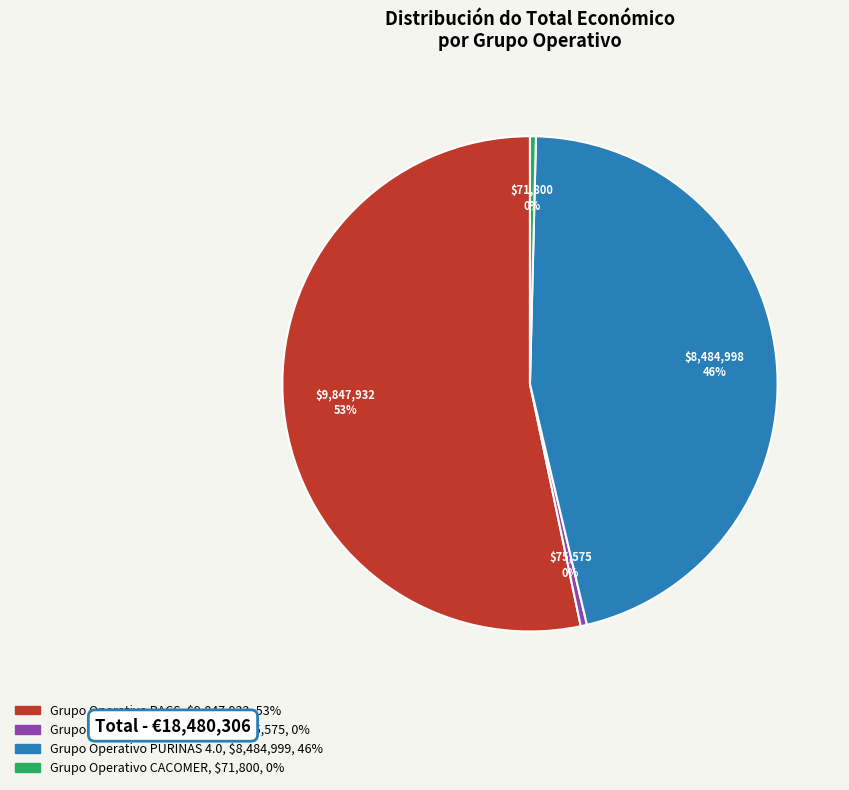

Is the sum of Grupo Operativo RACS and Grupo Operativo PURINAS 4.0 greater than half?

Yes